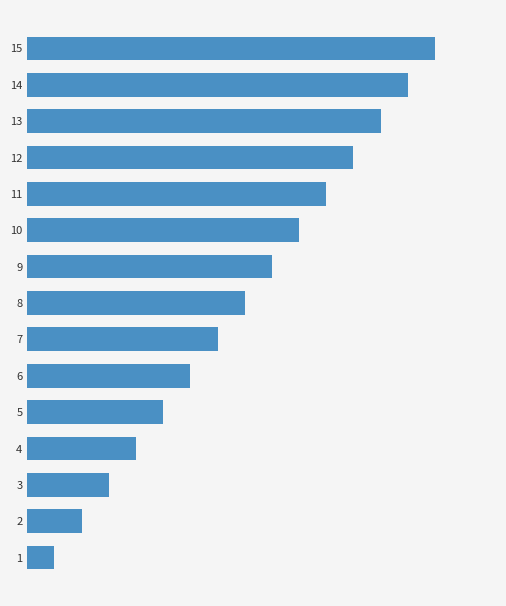

Does the chart contain any negative values?

No